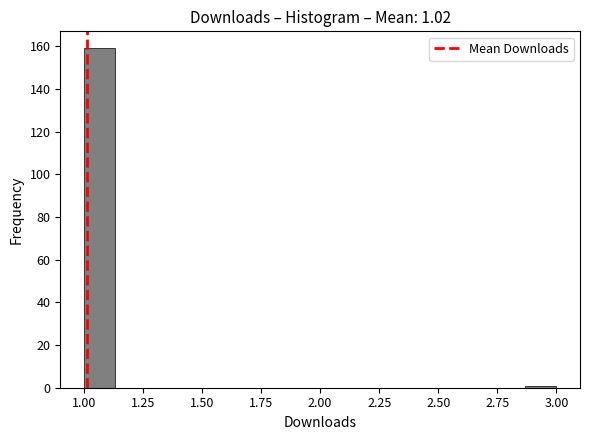

Around what value on the x-axis is the tallest bar? Give the approximate position of its centre, as read against the axis.

1.05